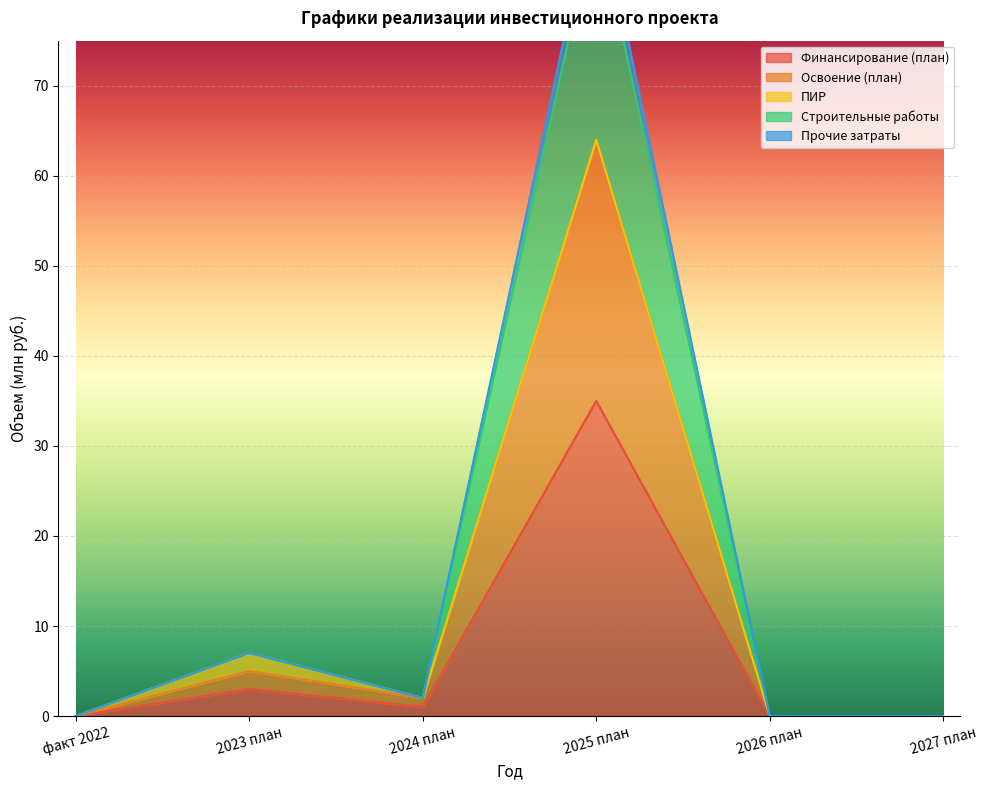

What is the label of the 2nd point from the left?

2023 план